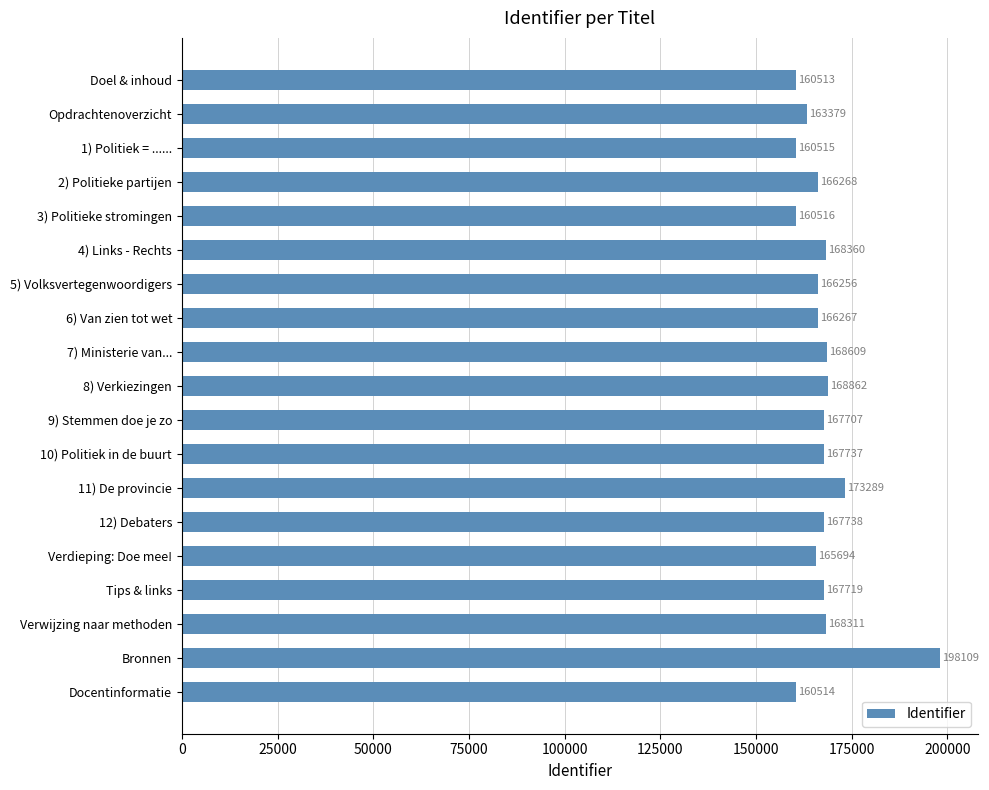

What is the sum of all values?

3186363